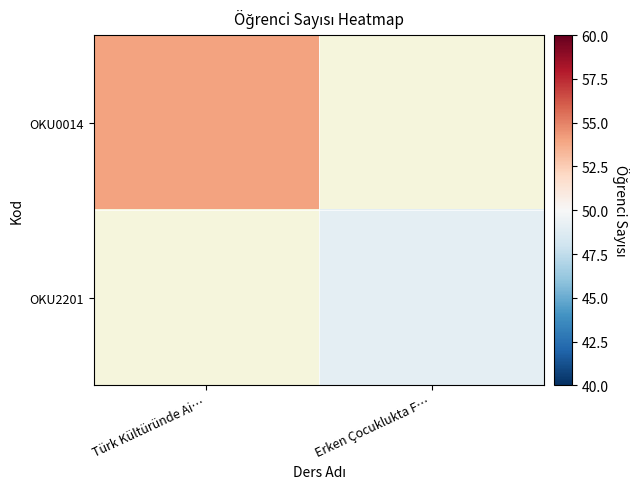

At which label is OKU0014 closest to 54?

Türk Kültüründe Ai…